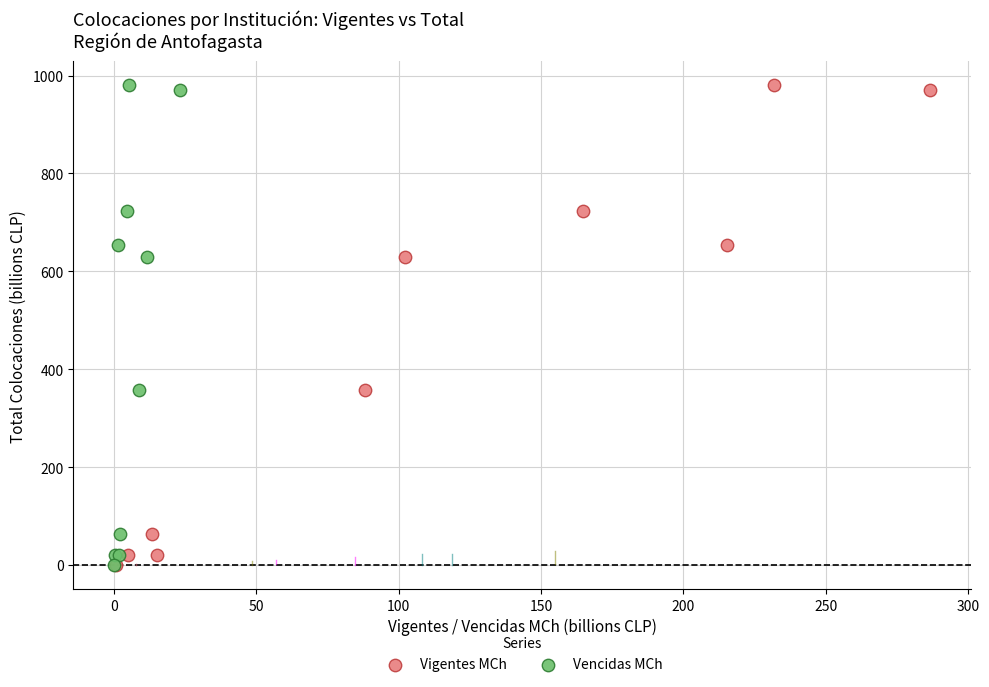

What are all the series names shown in the legend?

Vigentes MCh, Vencidas MCh